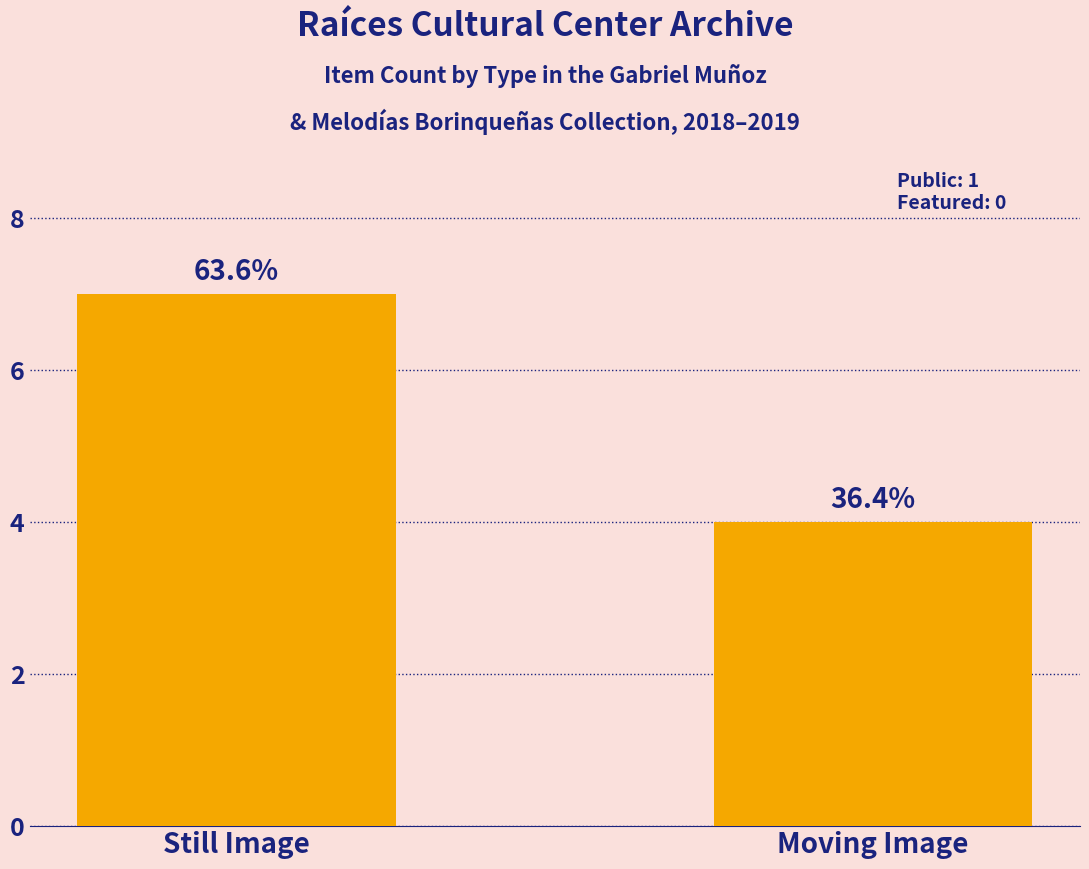

Are the bars horizontal?

No